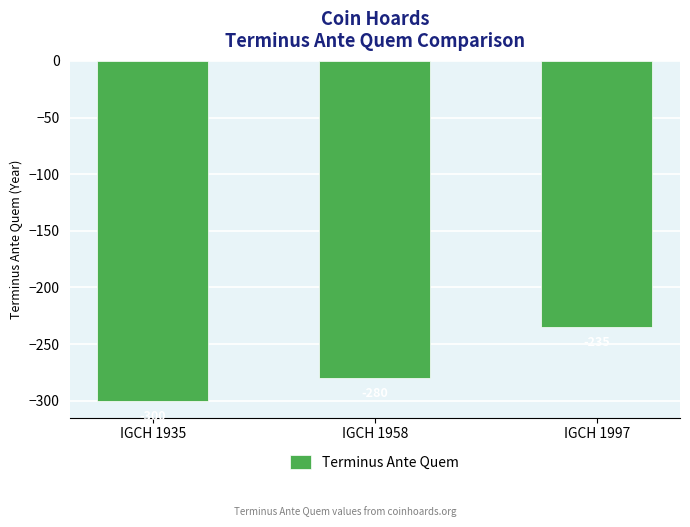

List the labels in order of value, largest first.

IGCH 1997, IGCH 1958, IGCH 1935